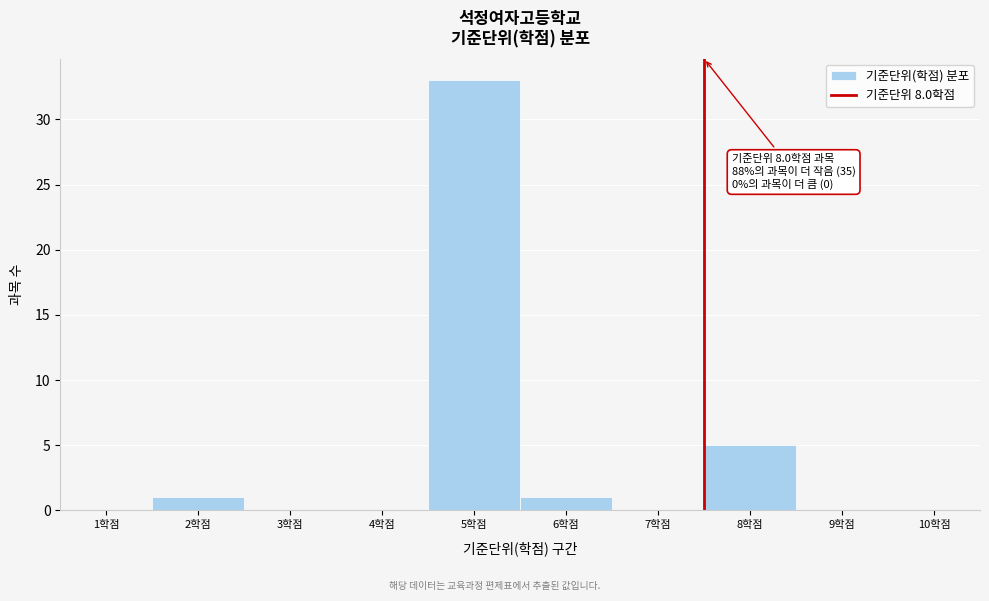

Reading left to right, what are all the values shown in this chart?

1학점=0	2학점=1	3학점=0	4학점=0	5학점=33	6학점=1	7학점=0	8학점=5	9학점=0